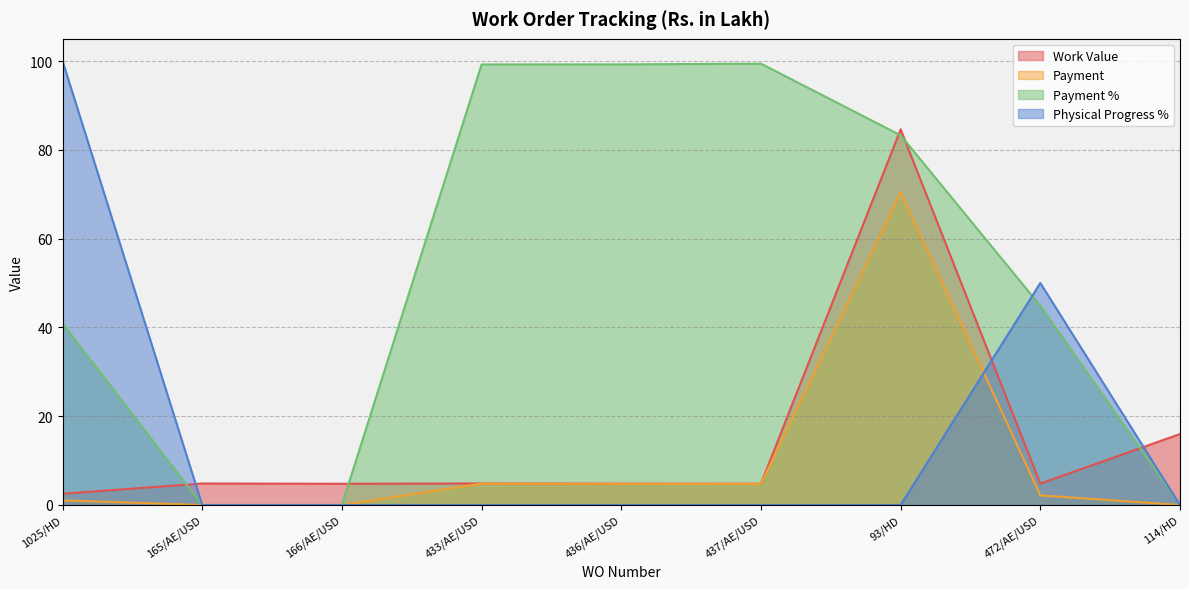

How many interior local peaks does the Physical Progress % series have?

1